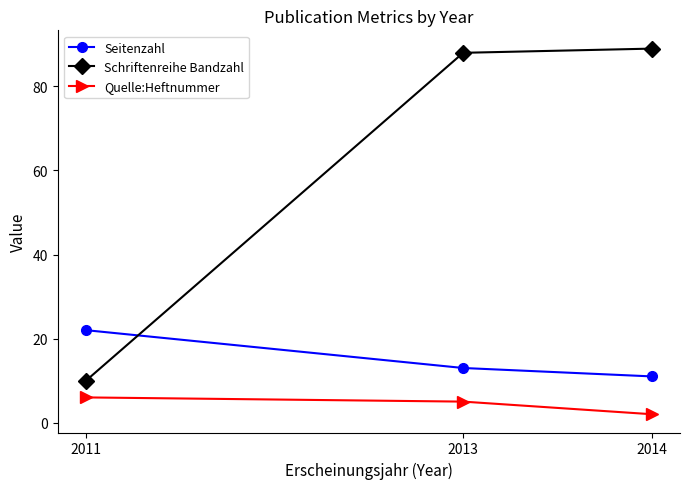

Which series has the widest spread of values?

Schriftenreihe Bandzahl